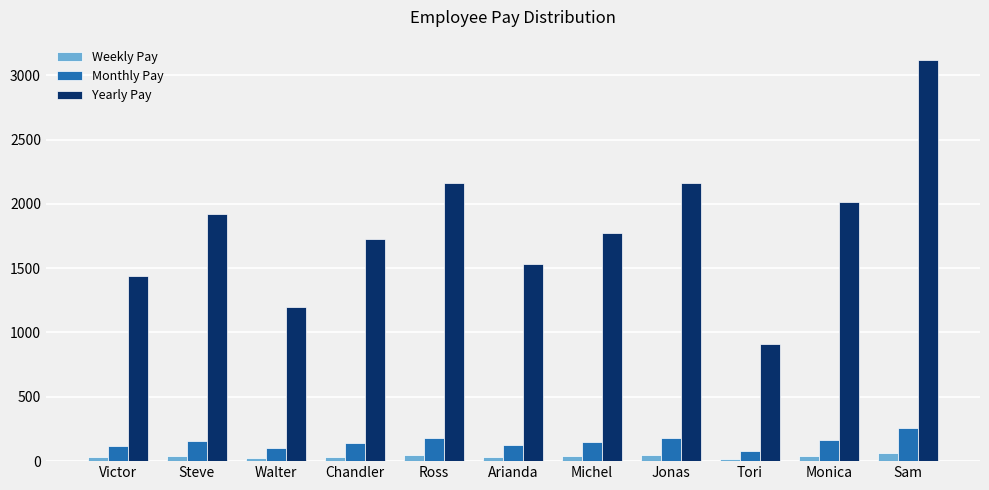

What is the label of the 8th bar from the right?

Chandler